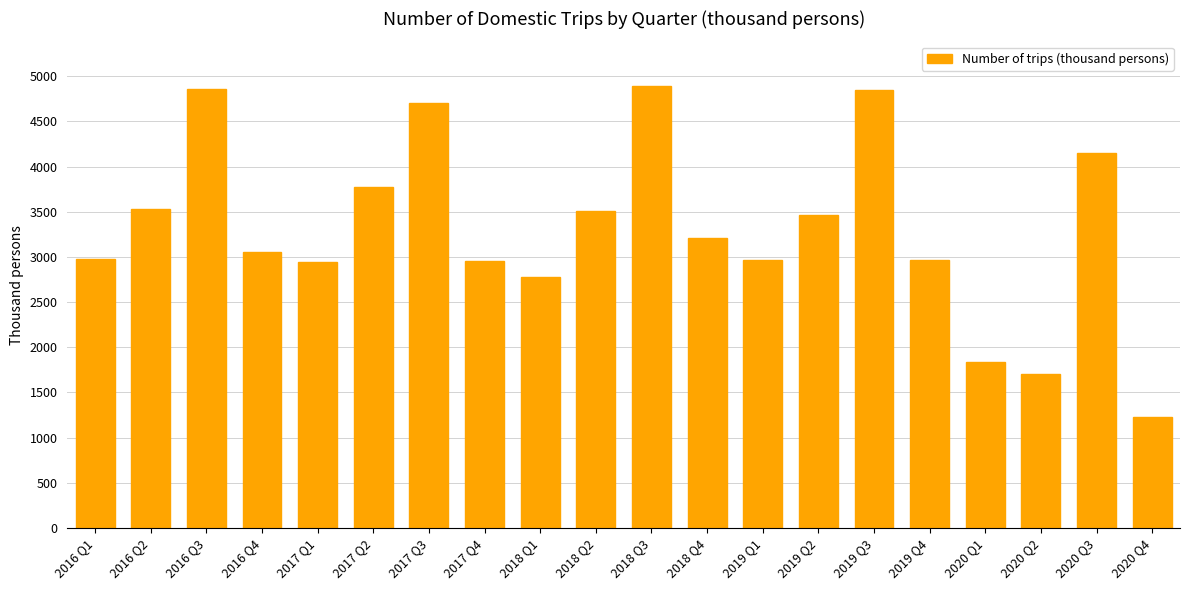

How many values exceed 3204?

10